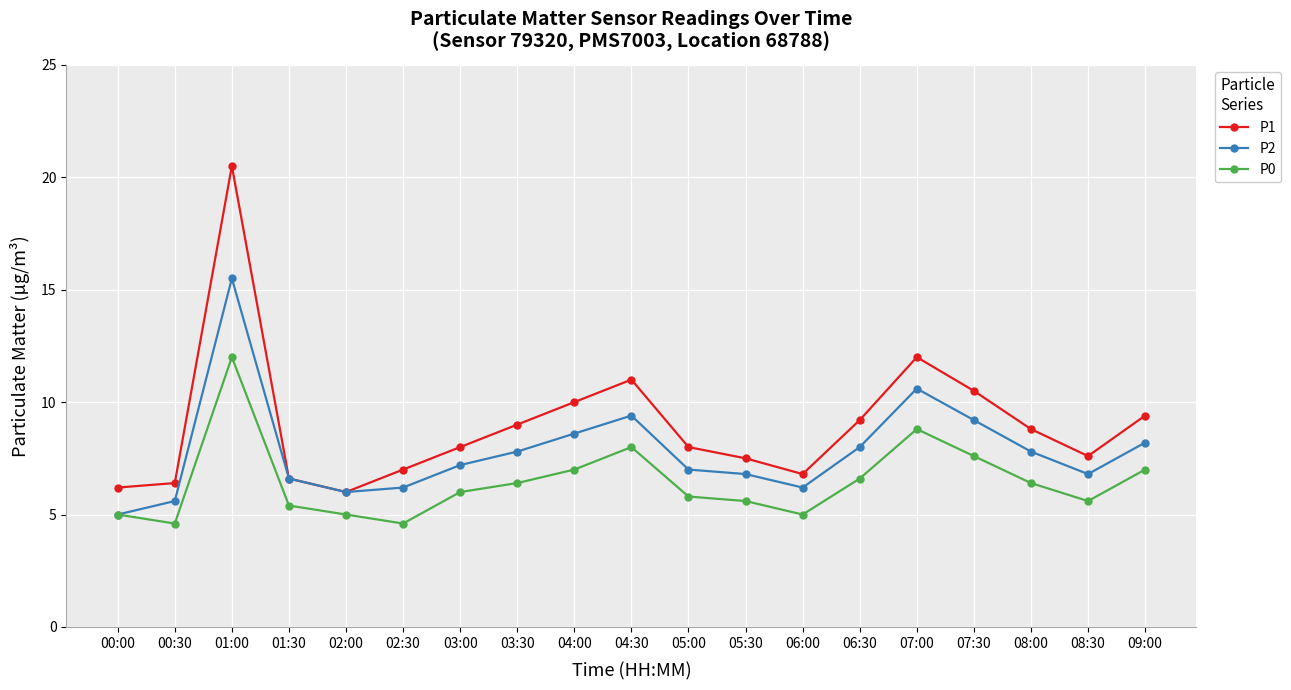

At which category does P1 reach its first local peak?

01:00